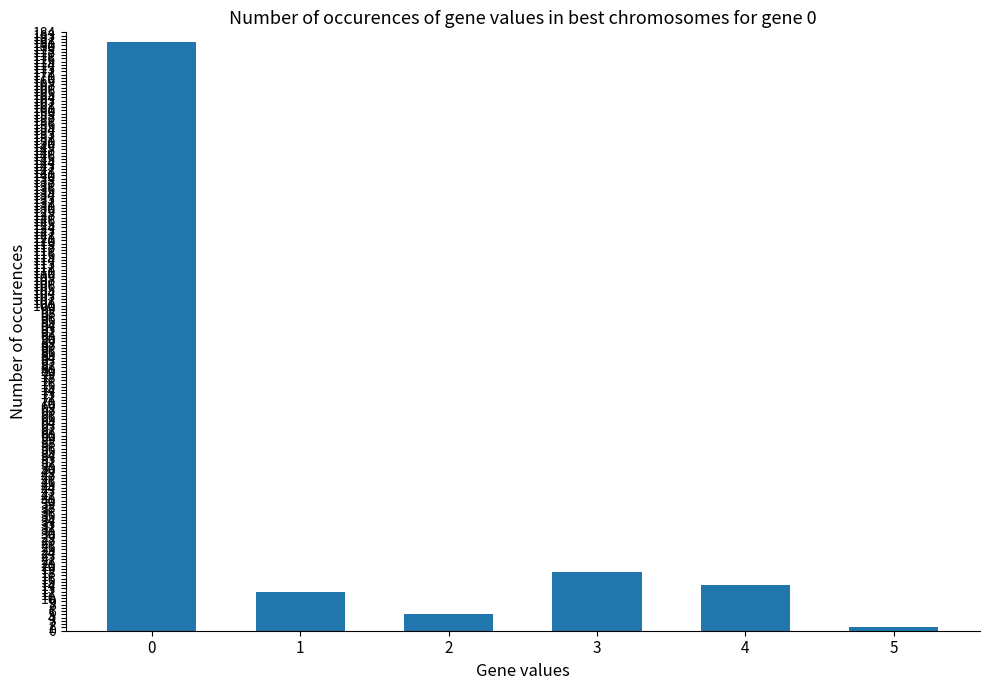

What is the ratio of the value at 0 to the value at 1?

15.1